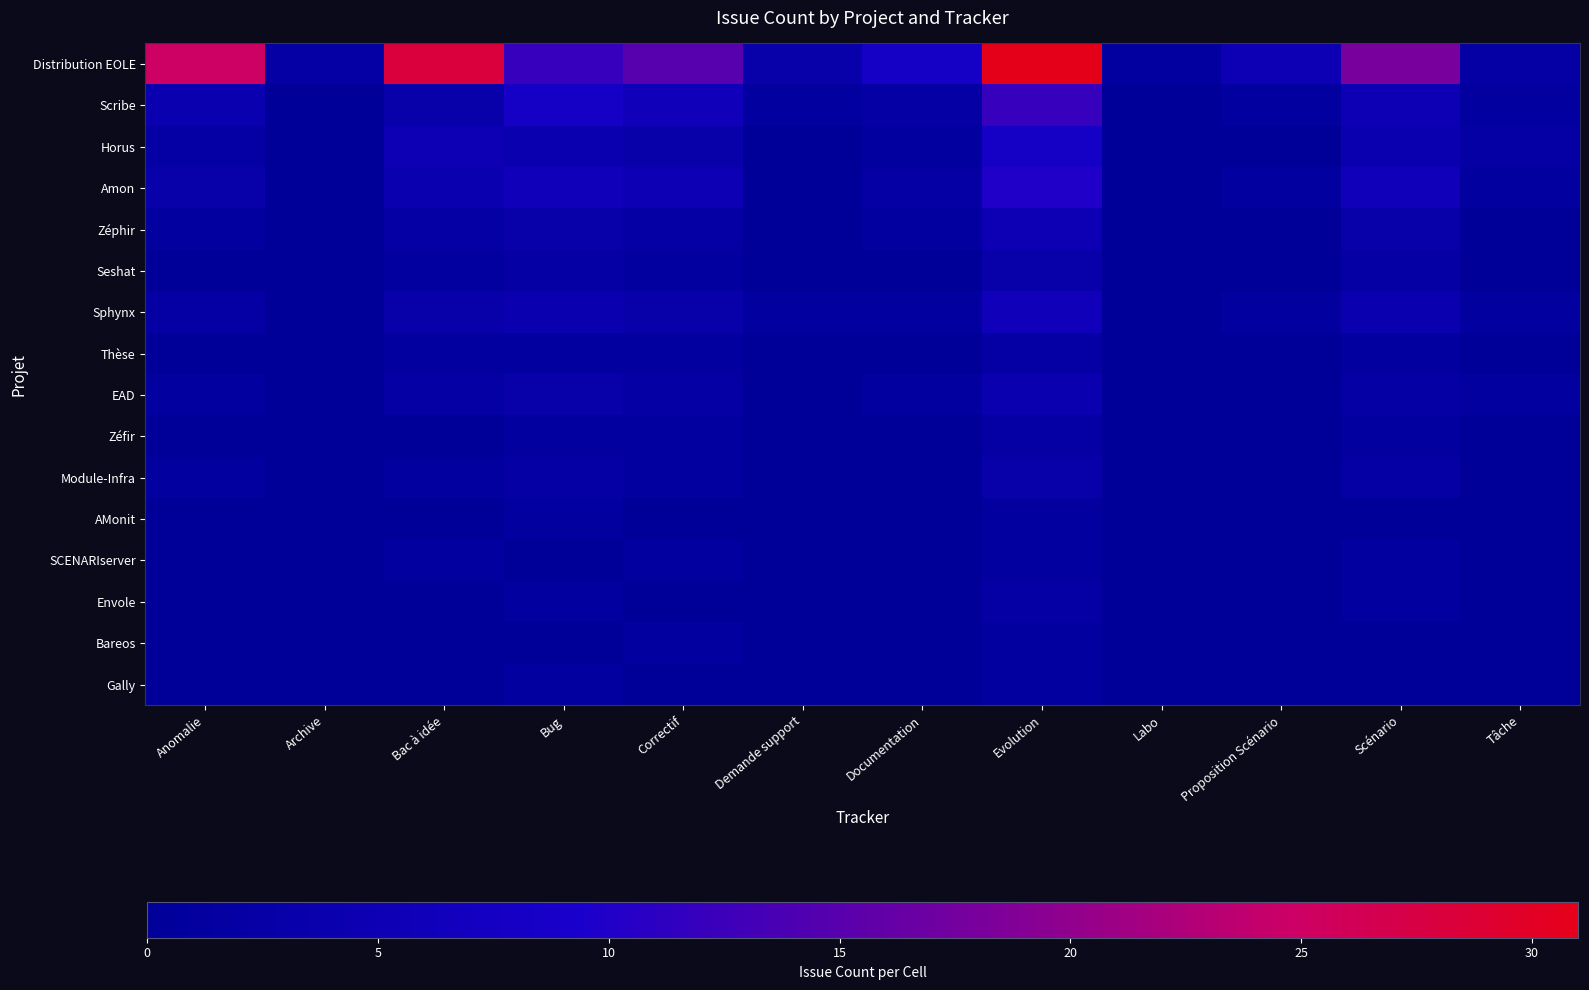

How many data points does each series have?

12